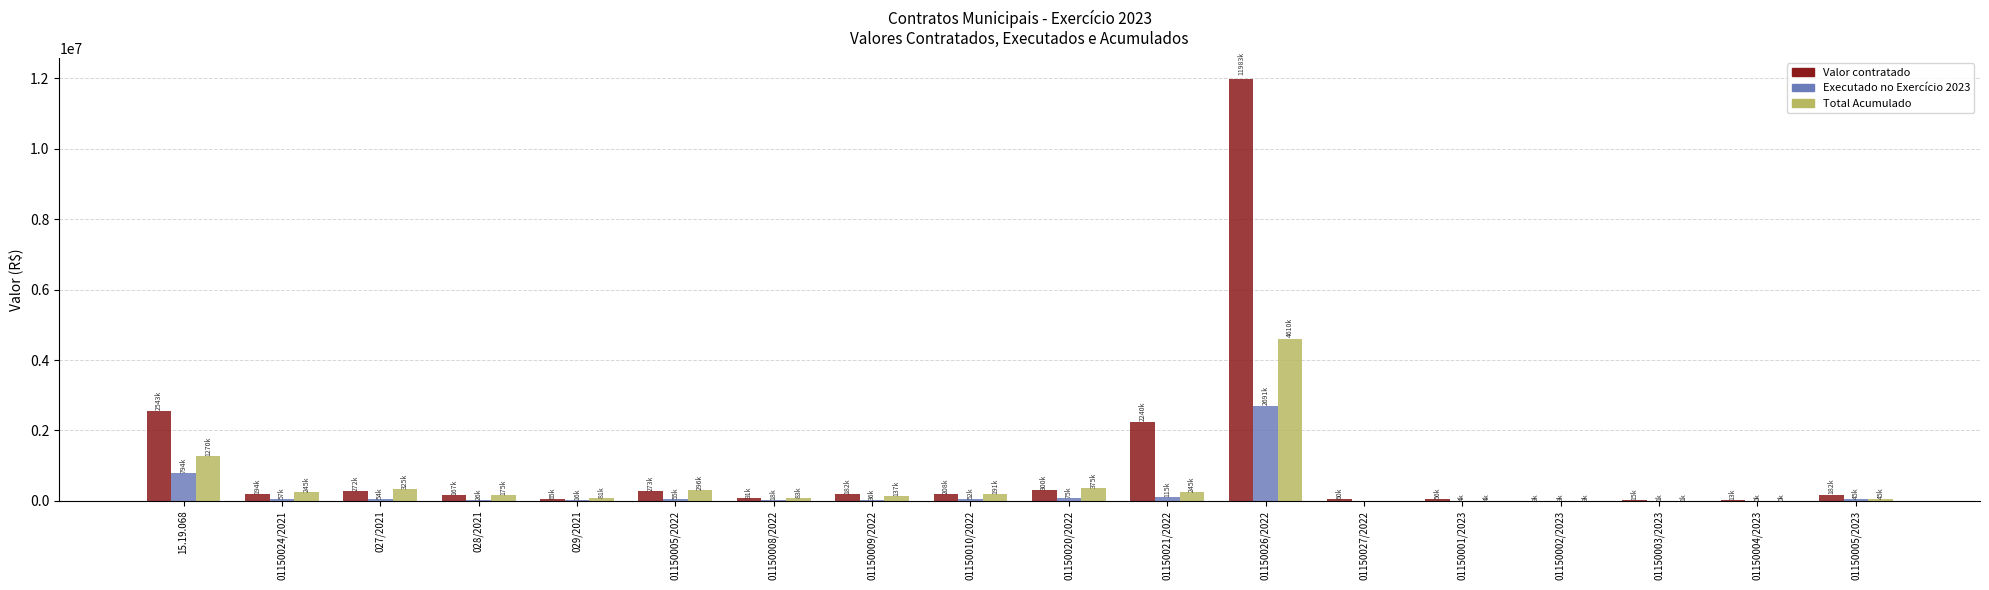

What are all the series names shown in the legend?

Valor contratado, Executado no Exercício 2023, Total Acumulado